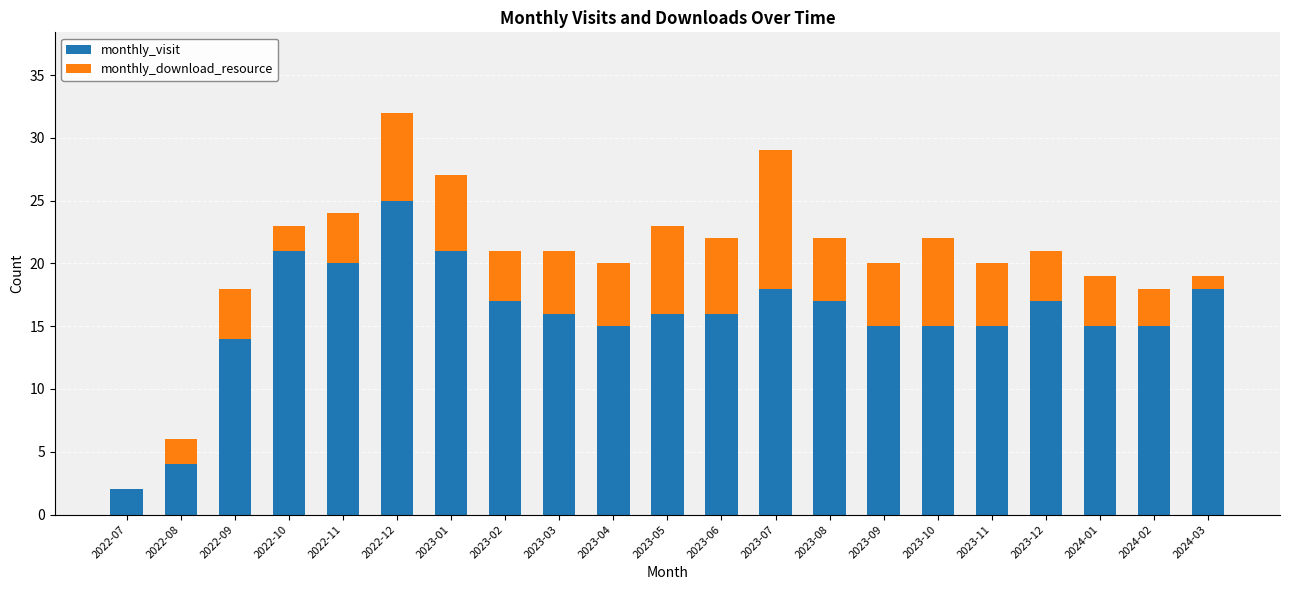

The monthly_visit series shows 1 at 2022-08. True or false?

False